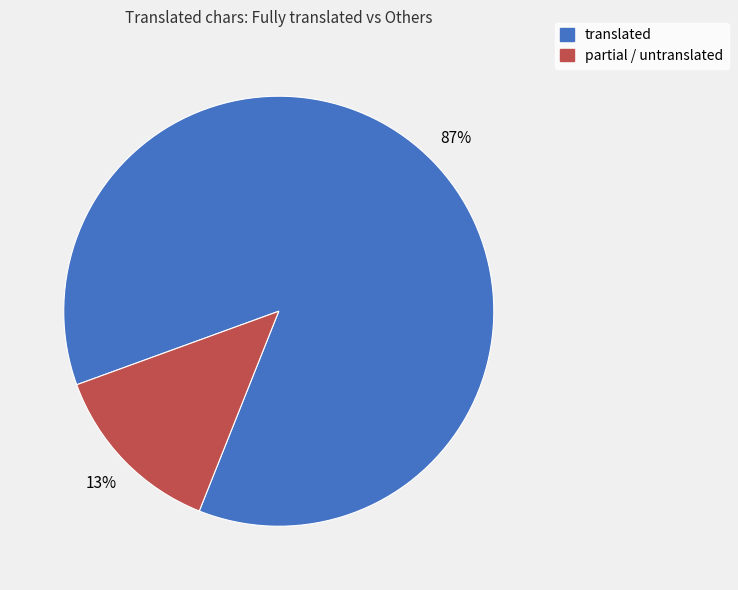

To the nearest percent, what is the average slice percentage?

50%